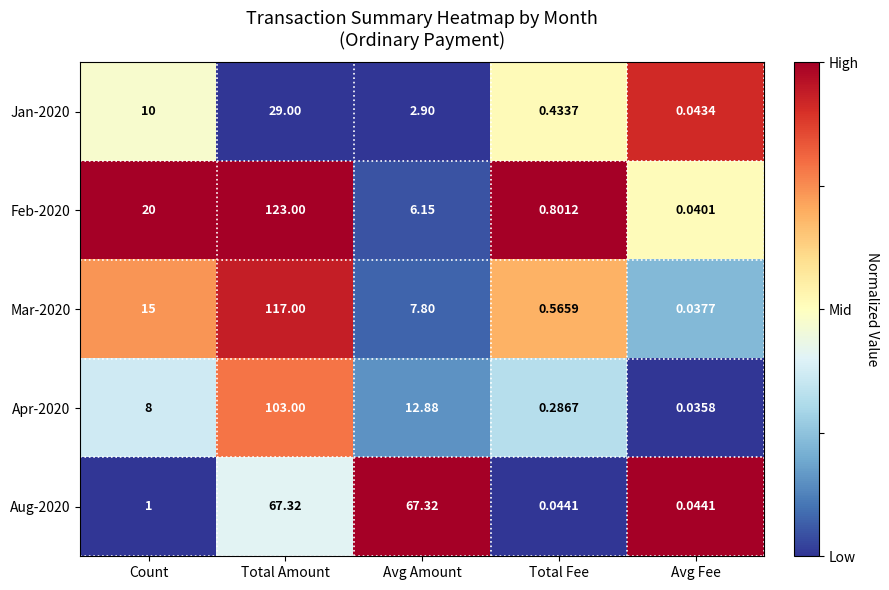

Which category has the lowest value across all series?

Avg Fee